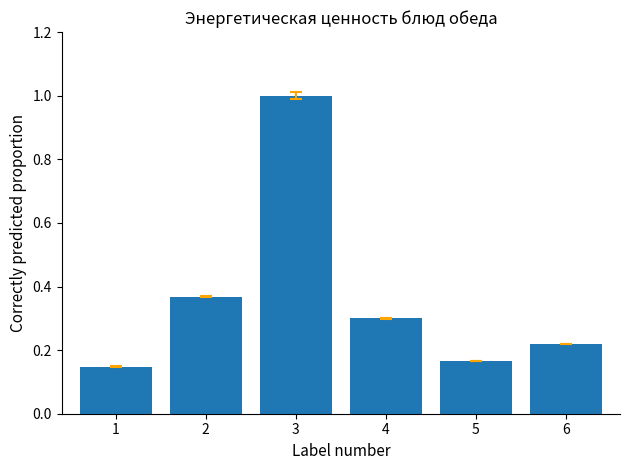

Read the value at 4.

0.3